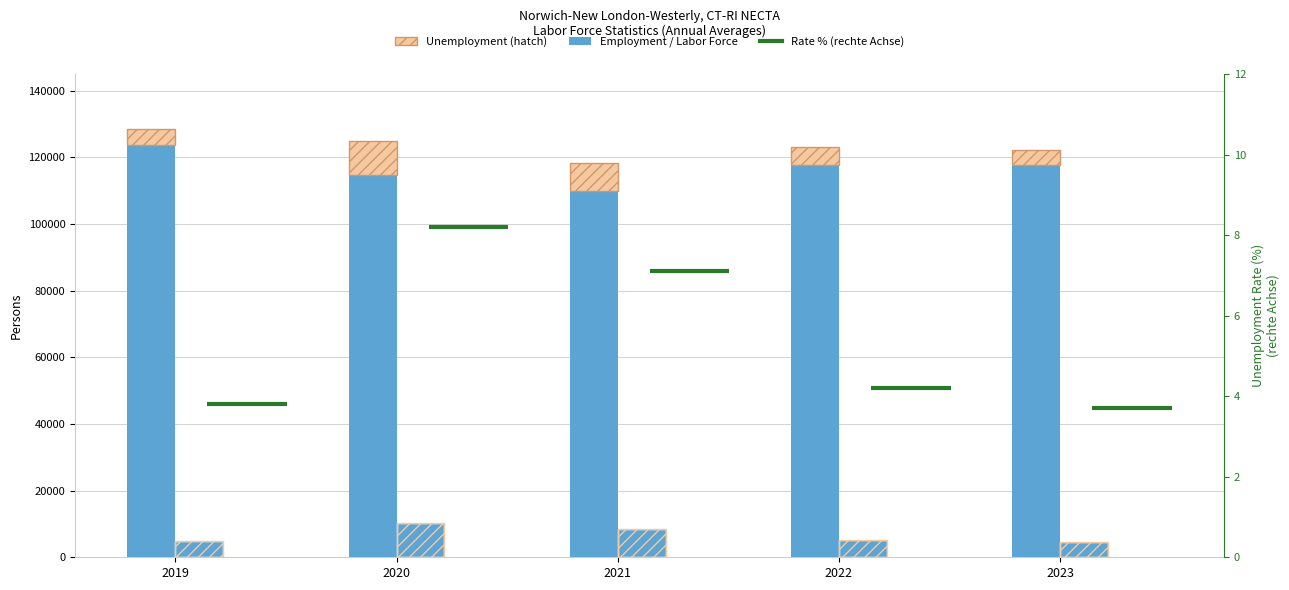

What is the difference between the highest and lowest values at 2022?

112615